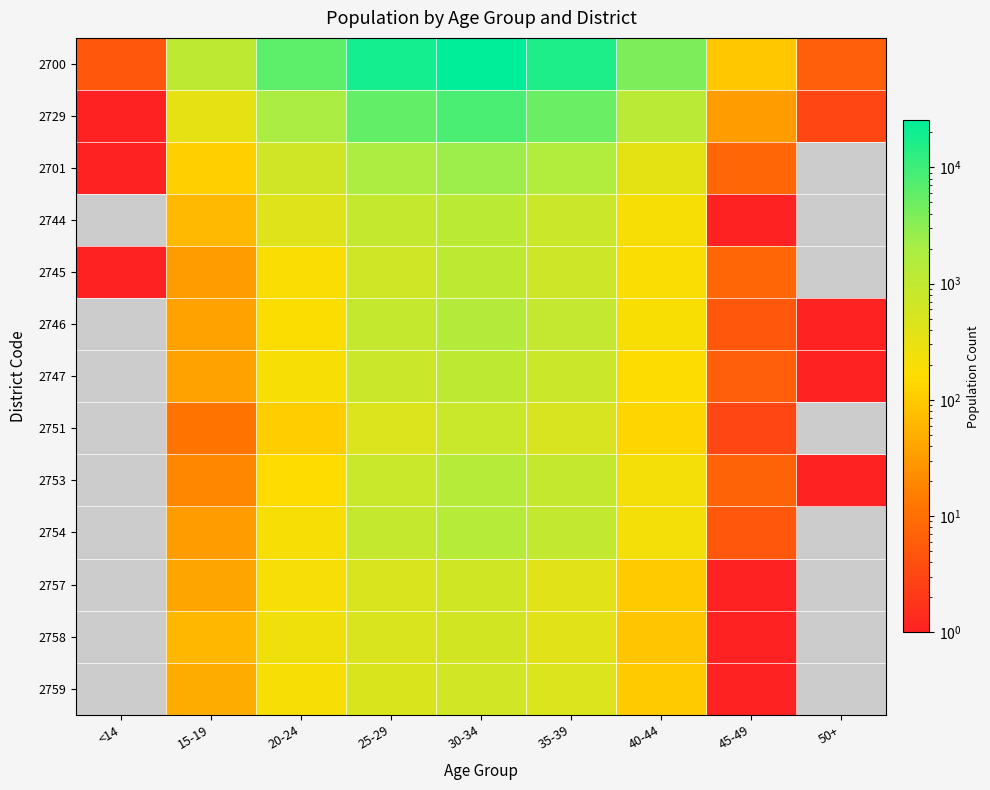

What is the difference between the second highest and minimum values in the 2754 series?

898.0